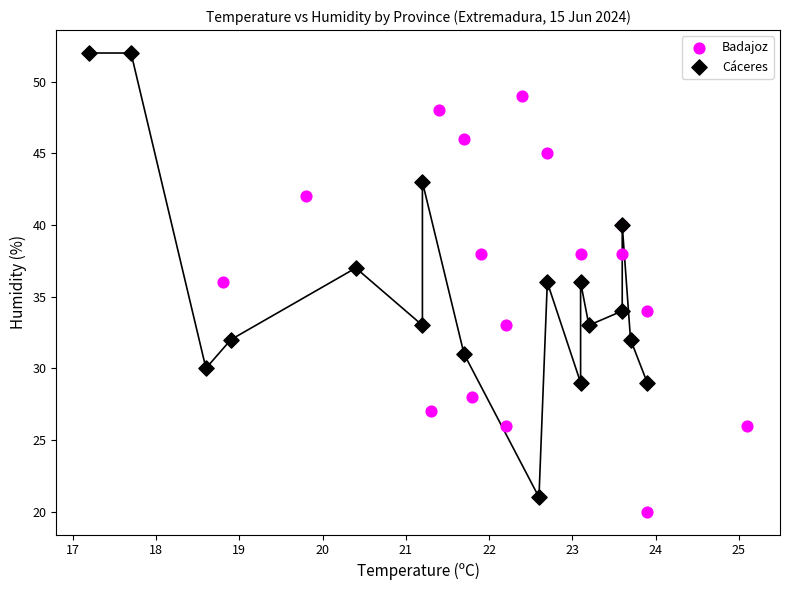

Which series has the widest spread of Y values?

Cáceres